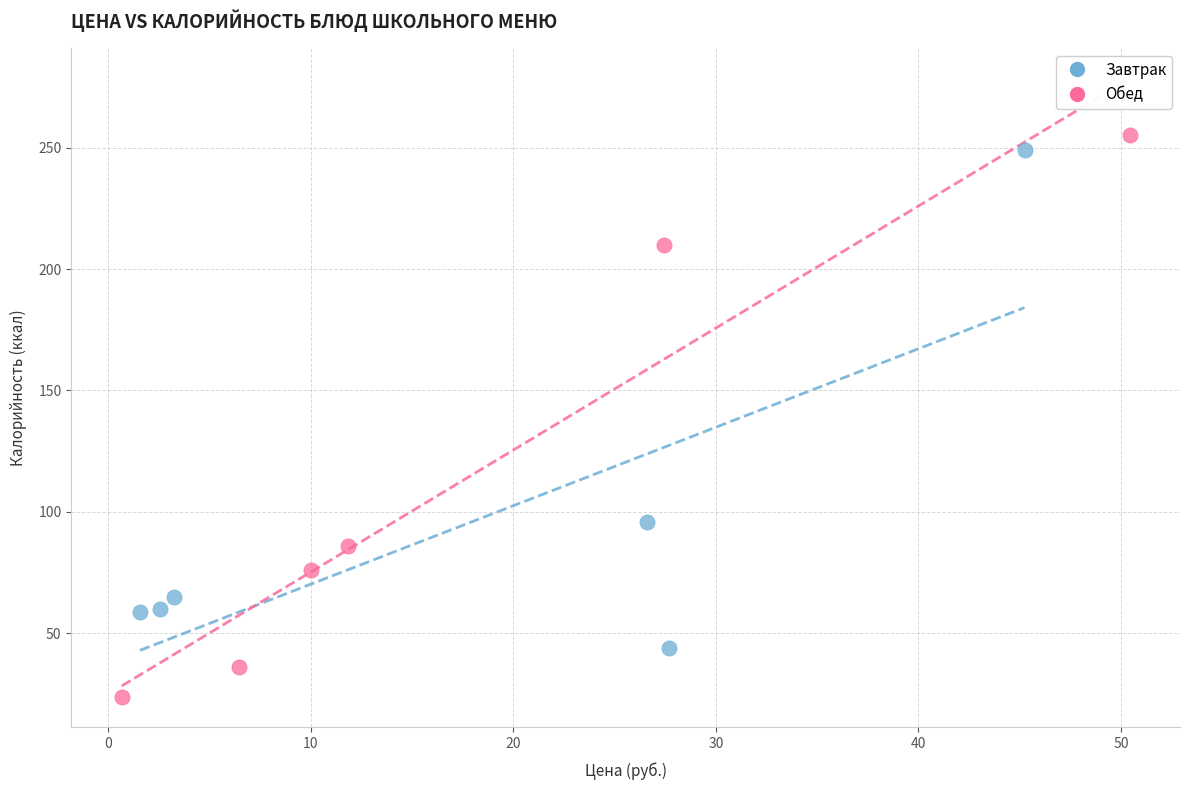

Which series contains the lowest Y value?

Обед